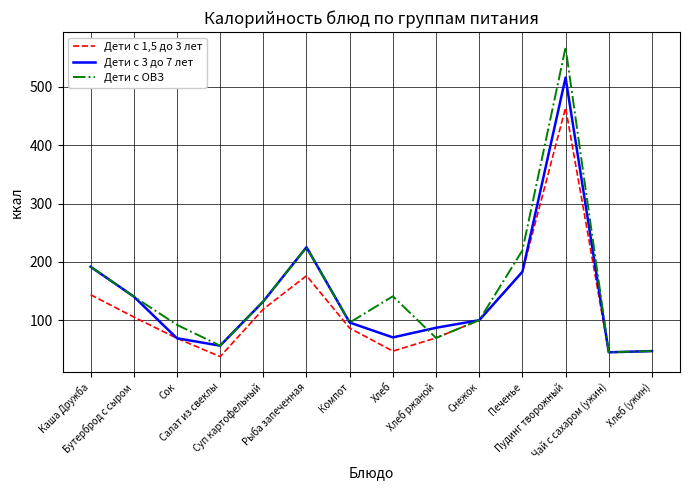

What is the maximum value shown in the chart?

567.6